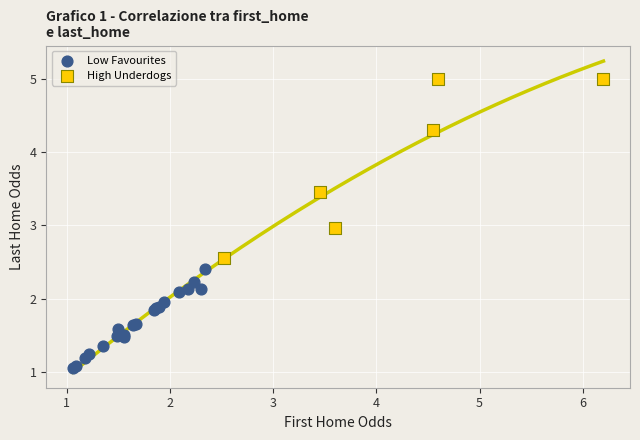

Which series contains the lowest Y value?

Low Favourites